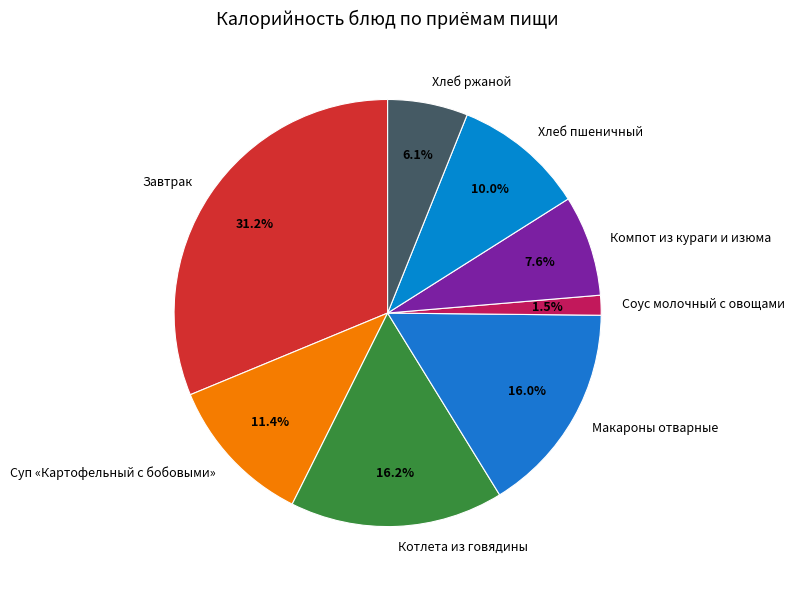

Is it true that Хлеб пшеничный is 15% of the pie?

False